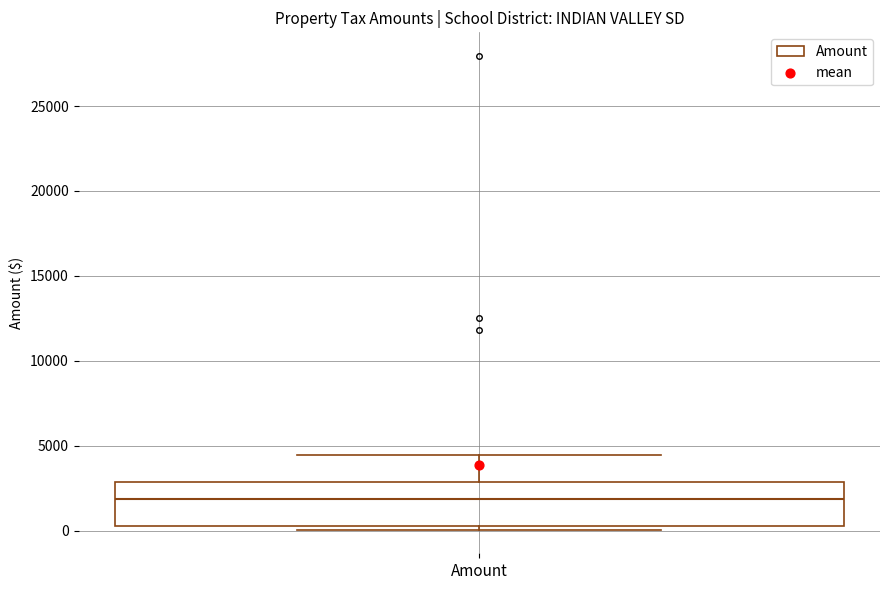

Transcribe this box plot: give where the median line is, the range the box spans, and where the two whiskers end, as read against the y-axis. The values are not printed on the chart, so give them approximately, as read against the axis.

median 2000, box 500 to 3000, whiskers 0 to 4500